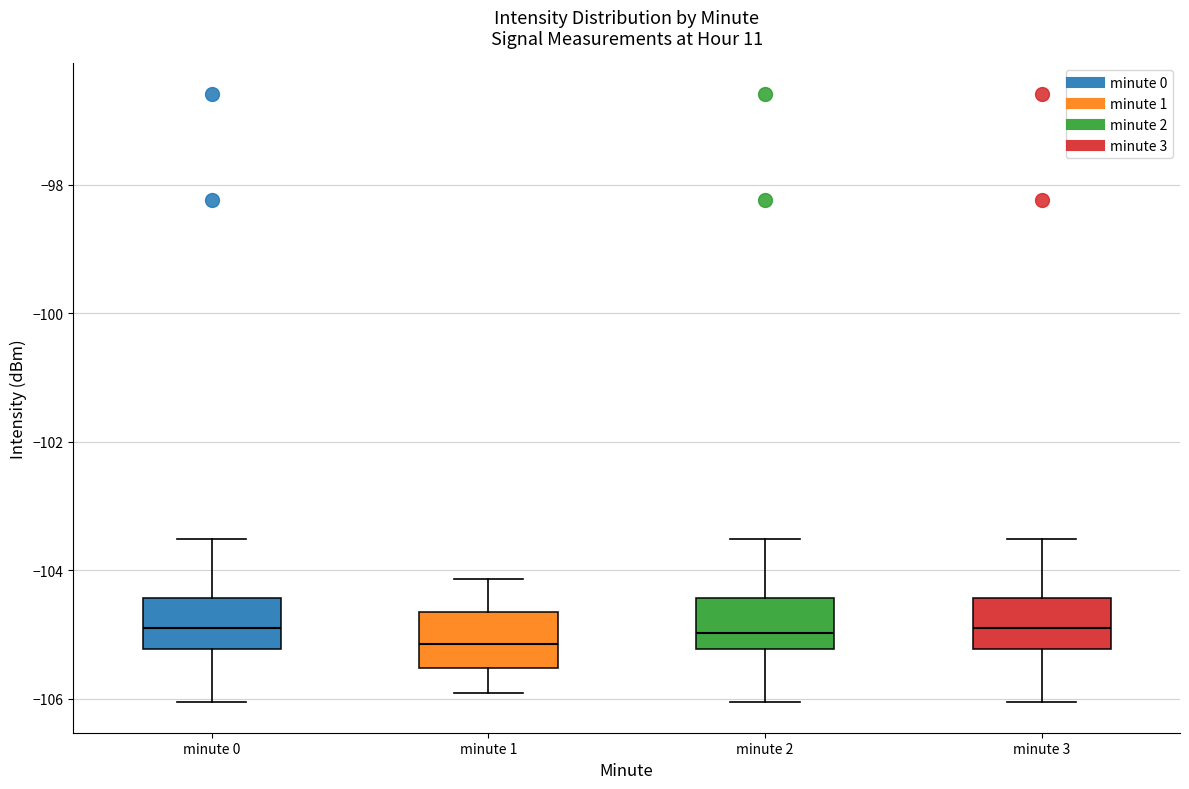

Reading left to right, transcribe this box plot: for each box, give where its median line is, the range the box spans, and where its two whiskers end, as read against the y-axis. The values are not printed on the chart, so give them approximately, as read against the axis.

minute 0: median -104.8, box -105.2 to -104.4, whiskers -106.0 to -103.6
minute 1: median -105.2, box -105.6 to -104.6, whiskers -106.0 to -104.2
minute 2: median -105.0, box -105.2 to -104.4, whiskers -106.0 to -103.6
minute 3: median -104.8, box -105.2 to -104.4, whiskers -106.0 to -103.6